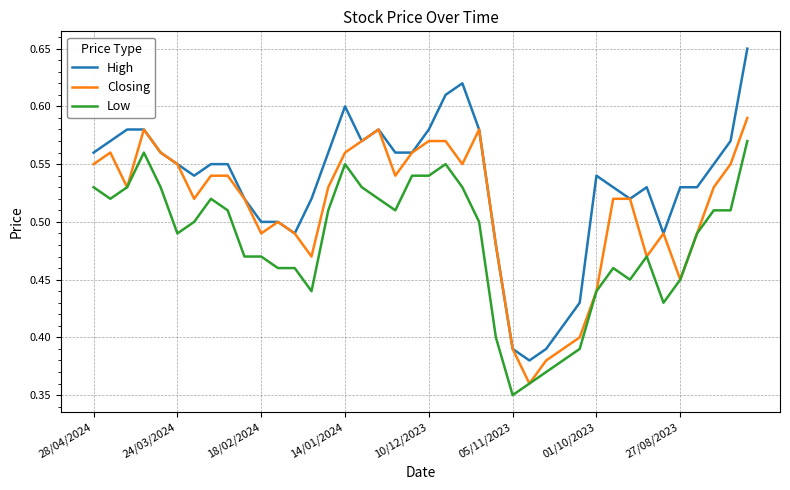

What is the difference between the second highest and minimum values in the High series?

0.2